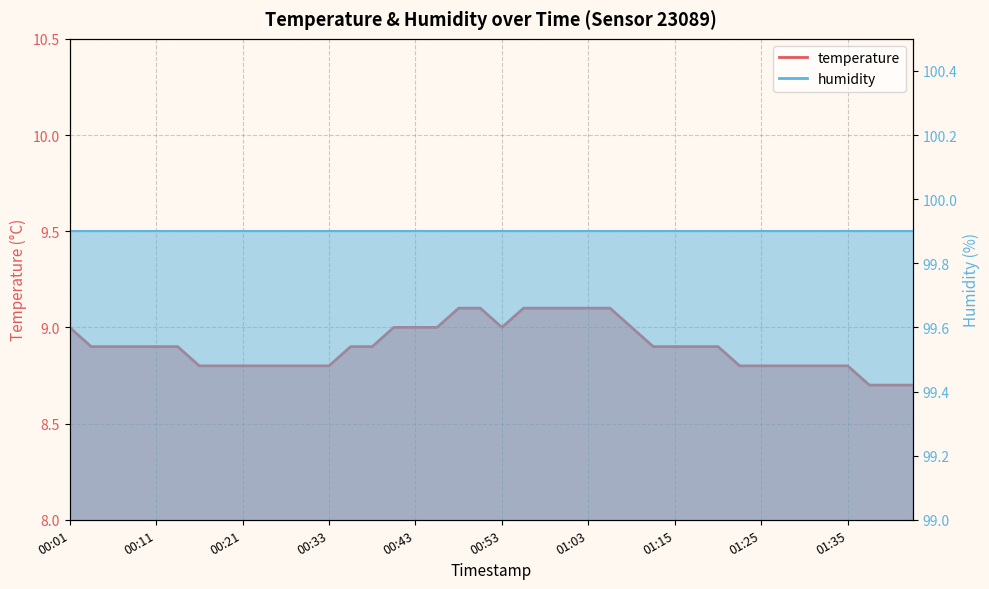

What is the average value?

8.9